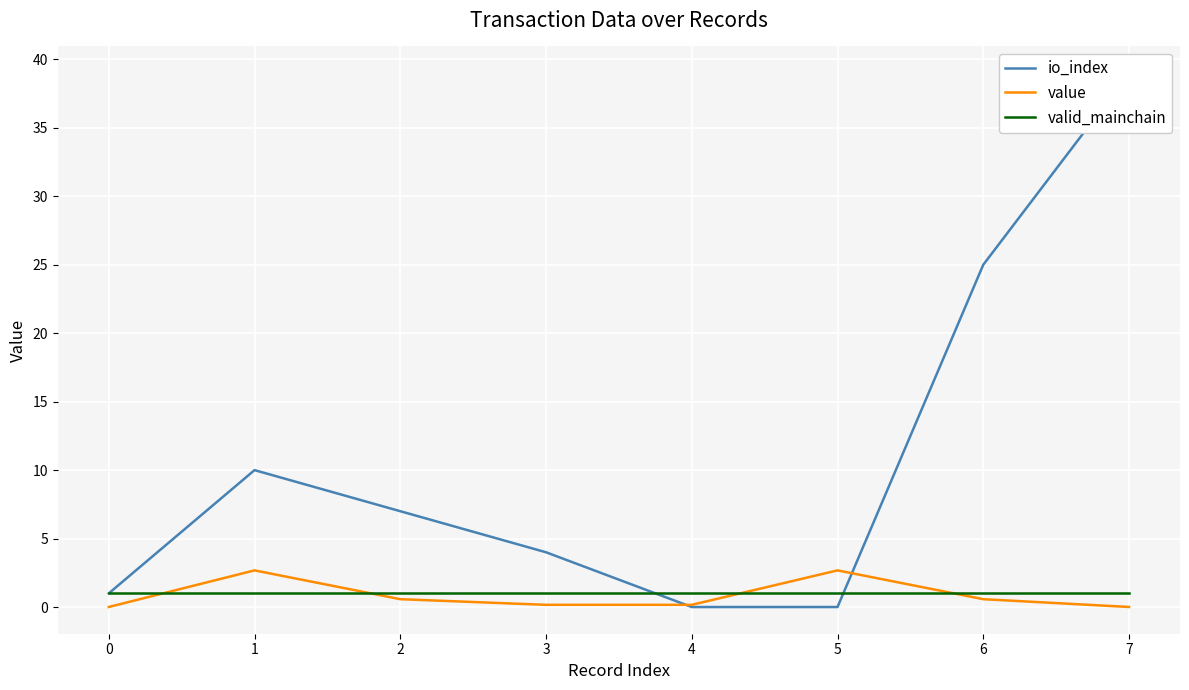

What is the difference between the maximum and second lowest values in the value series?

2.7